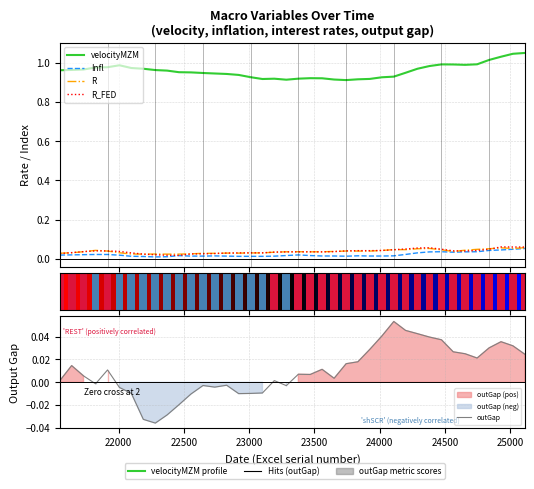

Rank the categories by R_FED value from highest to lowest.

24929, 25020, 25112, 24381, 24289, 24198, 24473, 24838, 24108, 24746, 24016, 23833, 23924, 24563, 21824, 23743, 21916, 24654, 22007, 23651, 21732, 23468, 23377, 23559, 23285, 23193, 21641, 23012, 23102, 22098, 22920, 22828, 22737, 21551, 22647, 22555, 22190, 22282, 22372, 22463